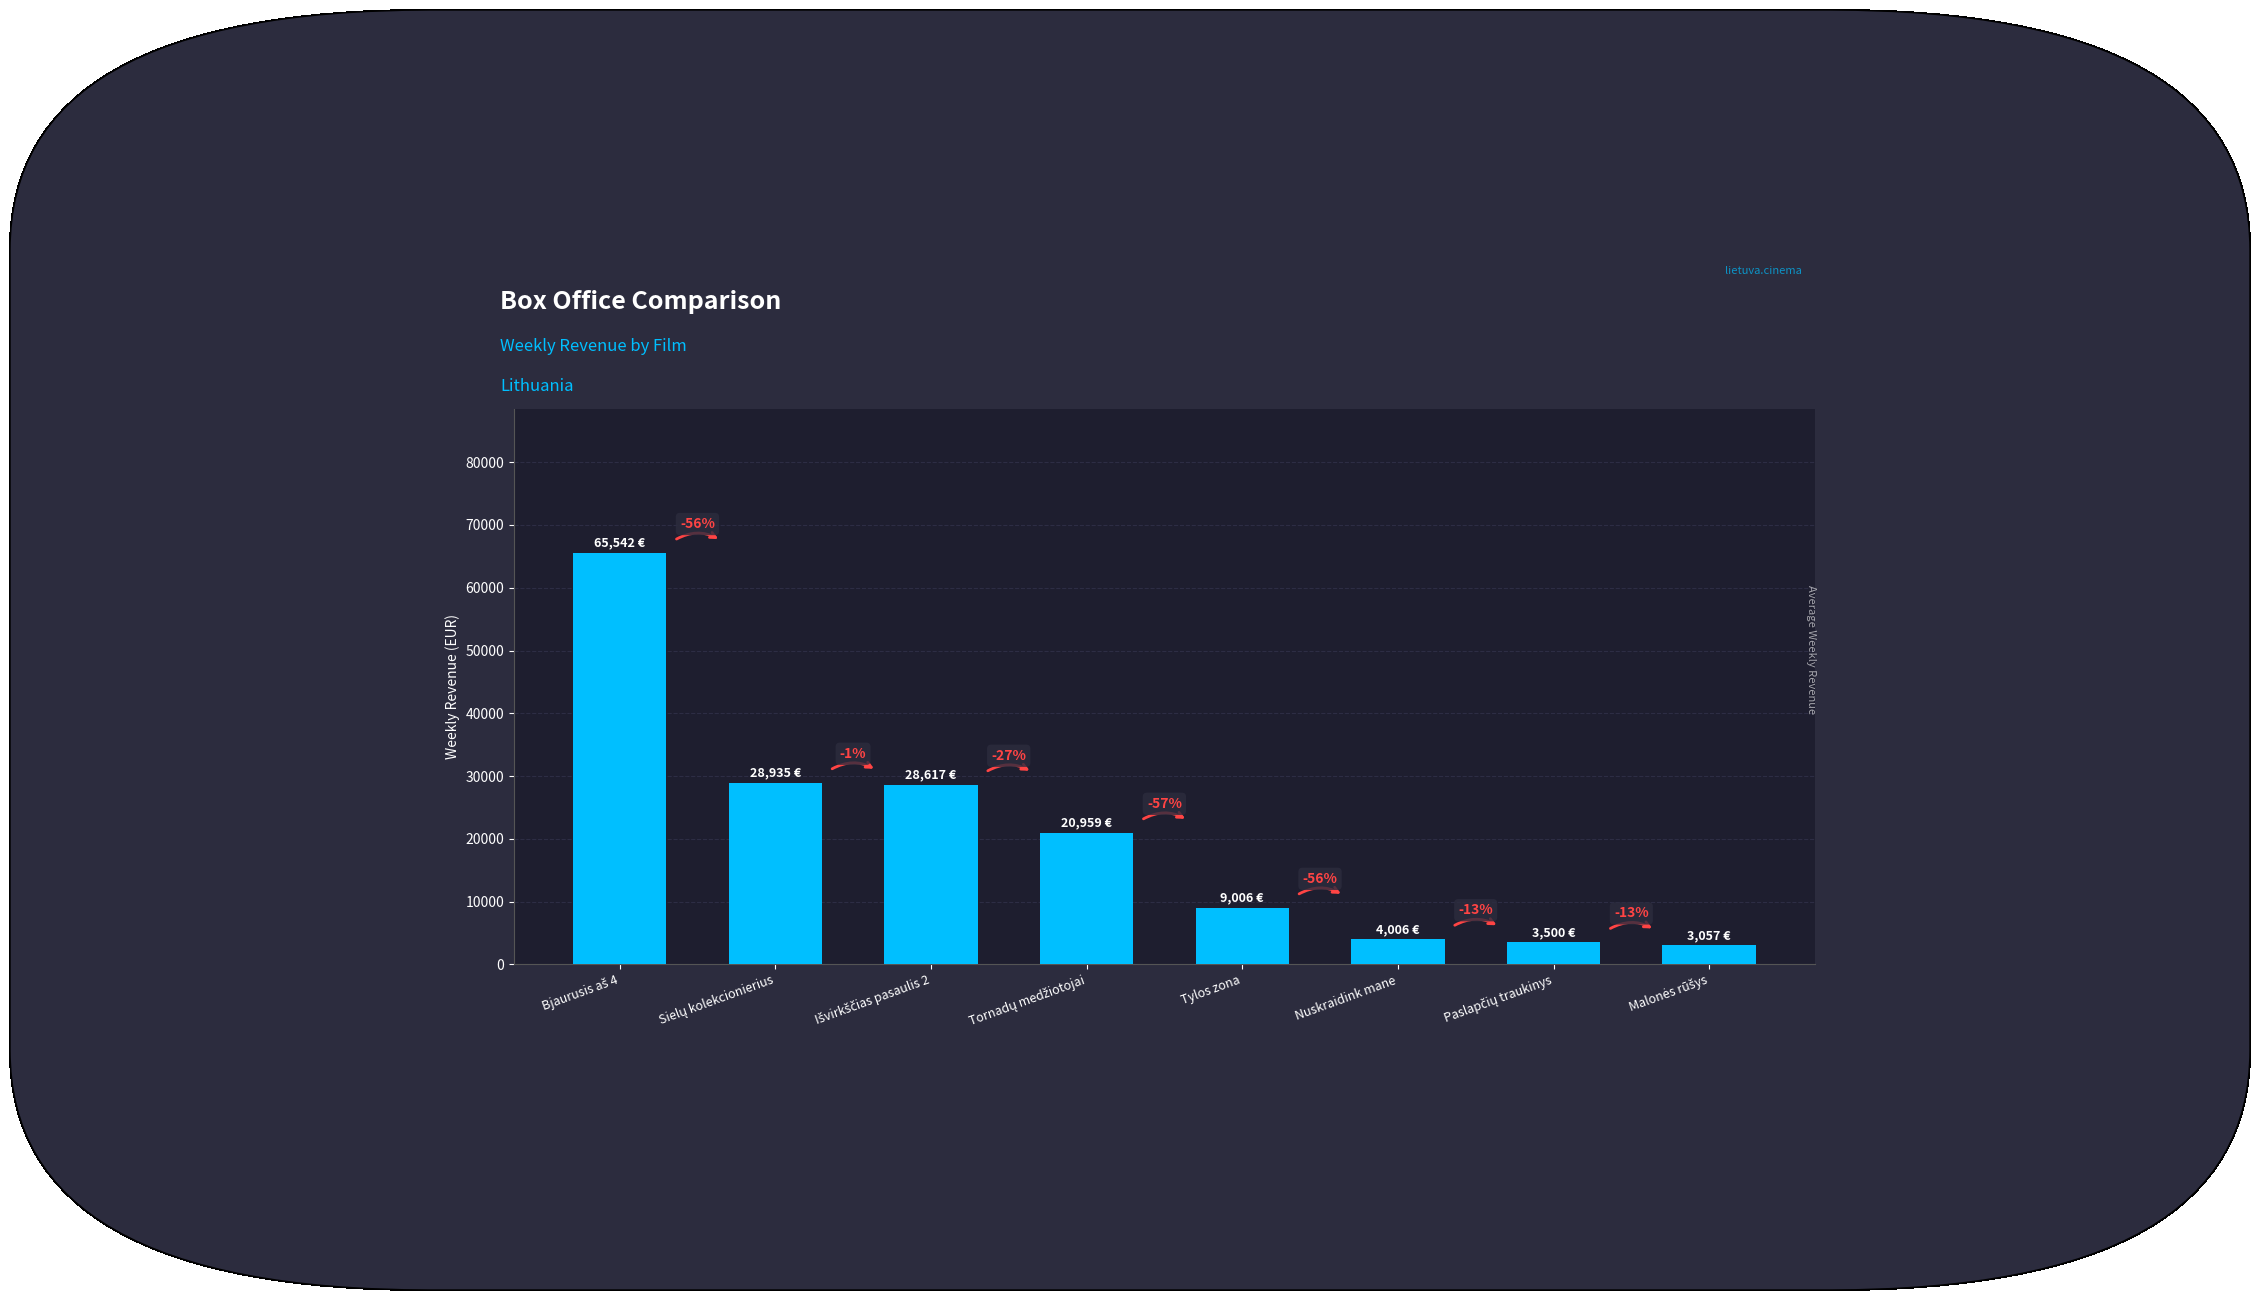

What is the sum of all values?

163622.0